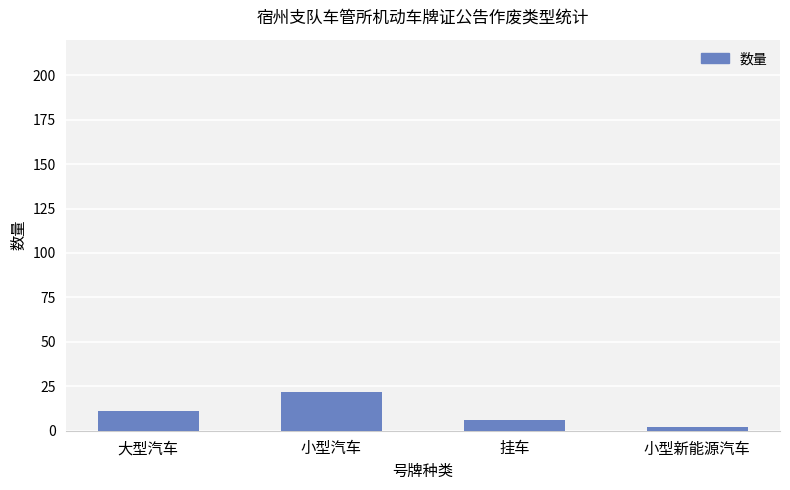

What is the sum of the values at 挂车 and 小型新能源汽车?

8